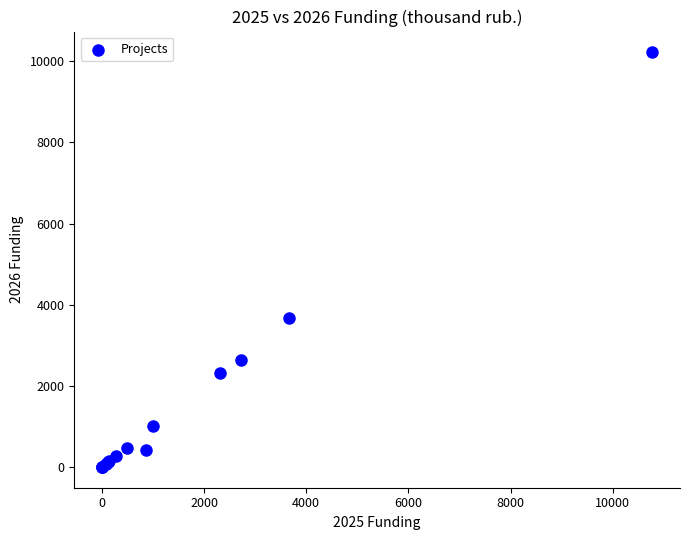

What Y value in the scatter plot is closest to 5111?

3670.0